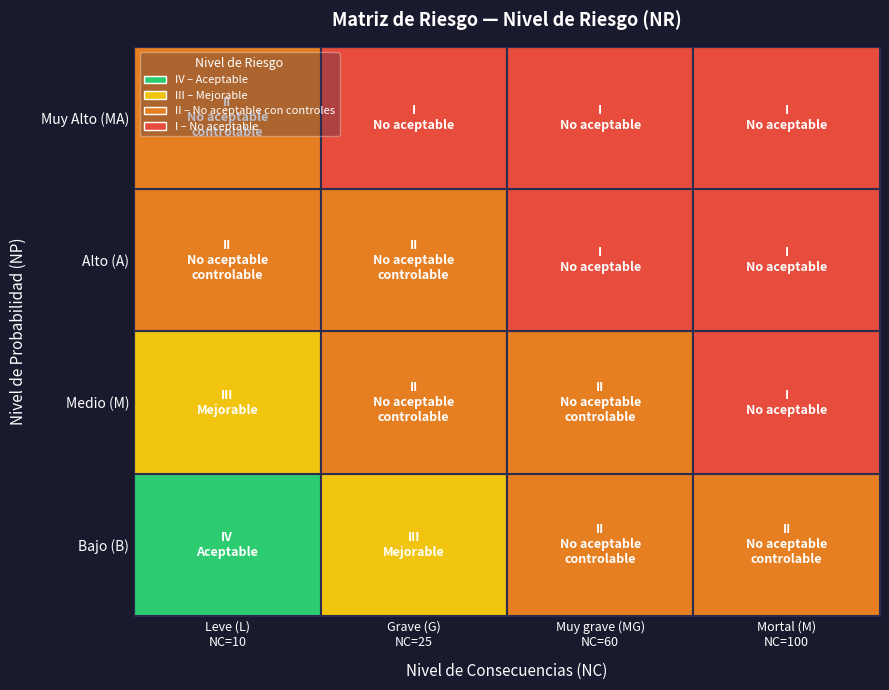

Where is Medio (M) nearest to the value 3?

Alto (A)